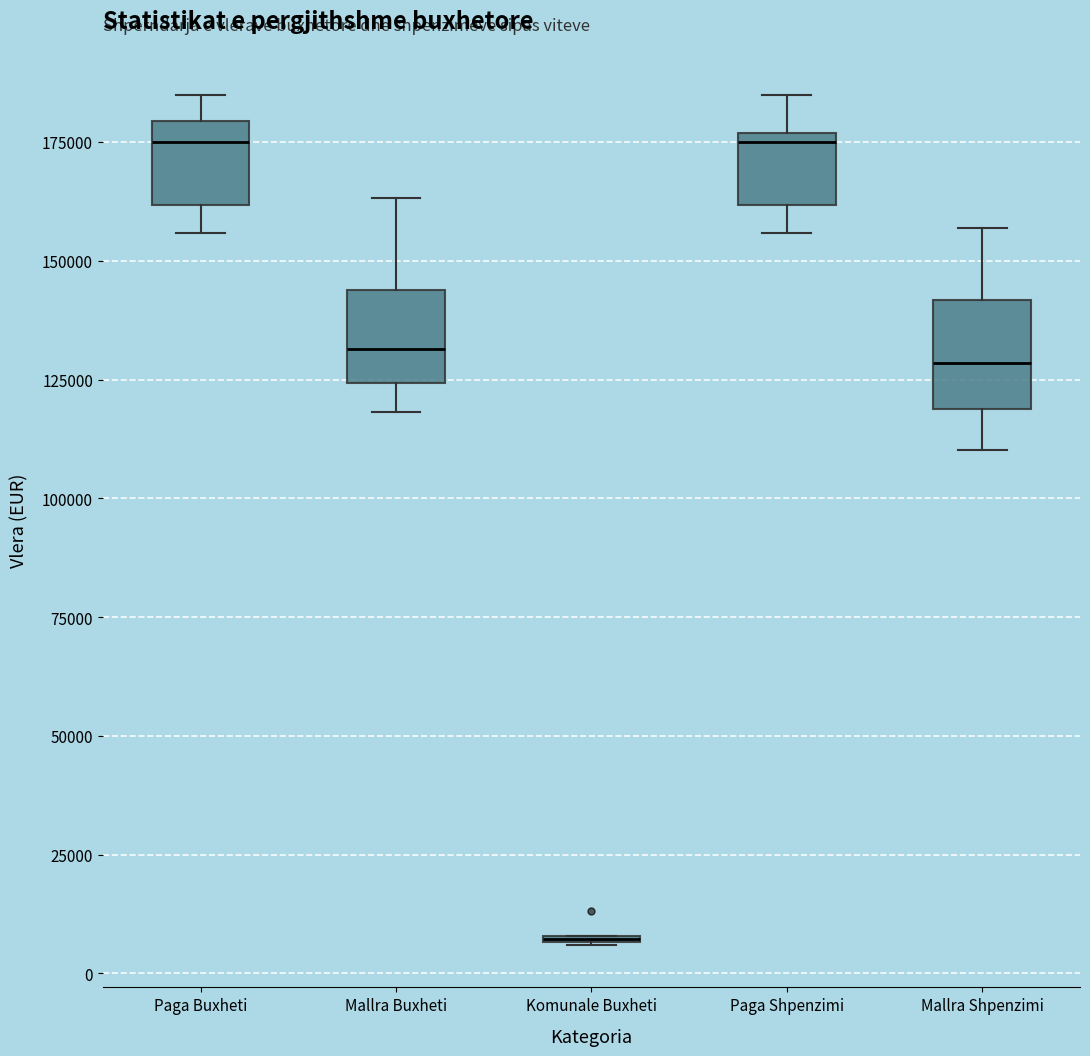

Where is the upper edge of the box for Mallra Shpenzimi on the y-axis? The values are not printed on the chart, so give them approximately, as read against the axis.

140000